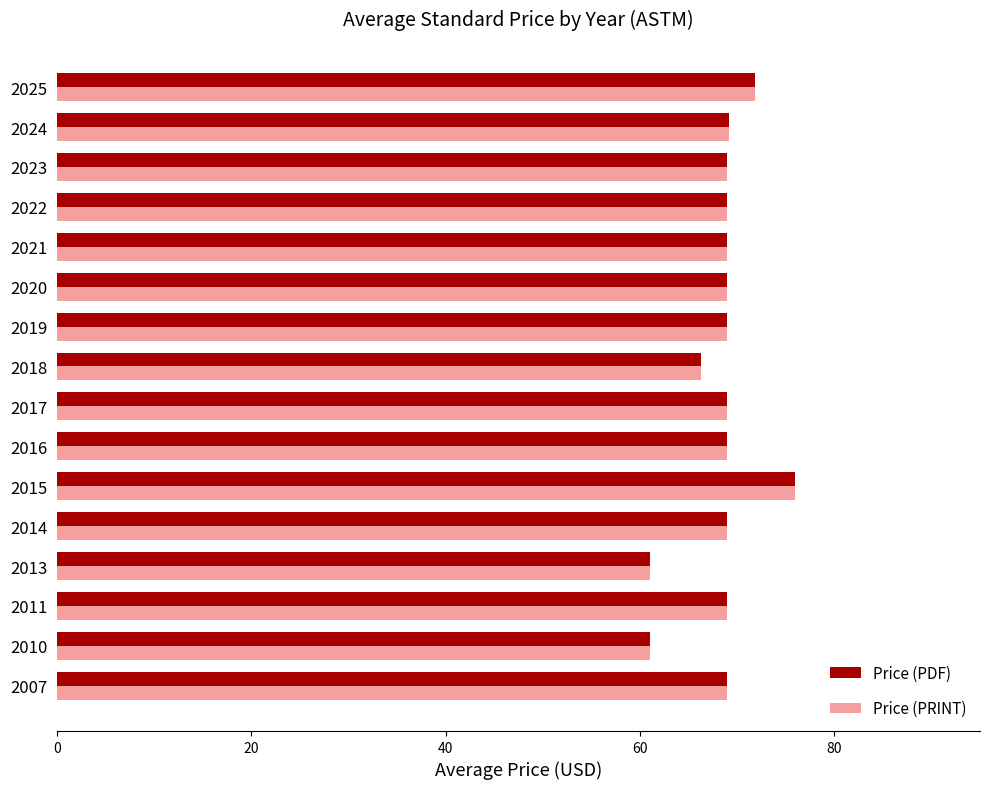

At which category is the sum across all series the highest?

2015